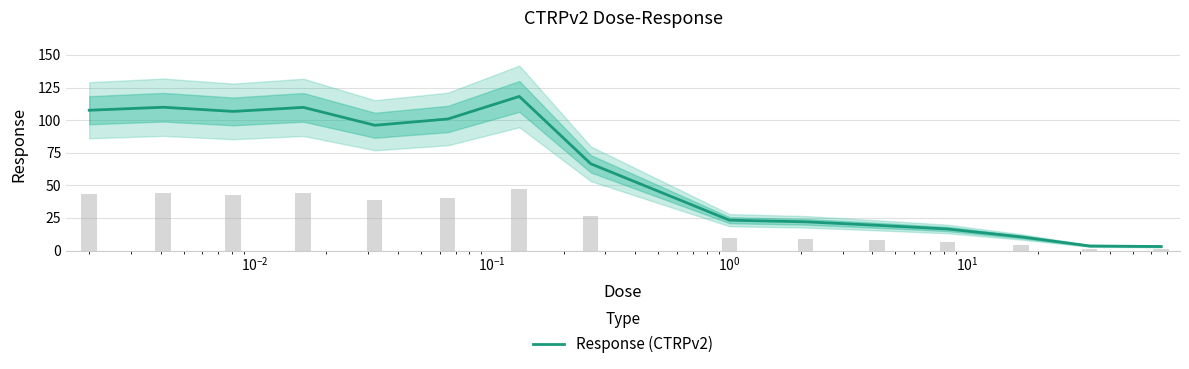

What is the maximum value for Response (CTRPv2)?

118.2